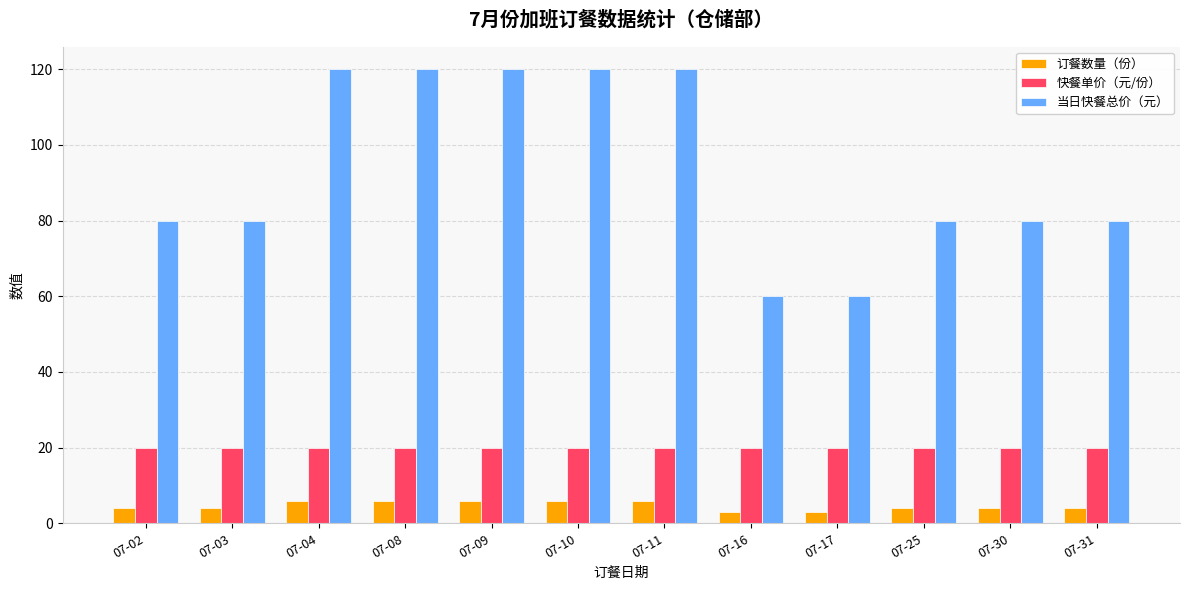

What is the highest value of the 快餐单价（元/份） series?

20